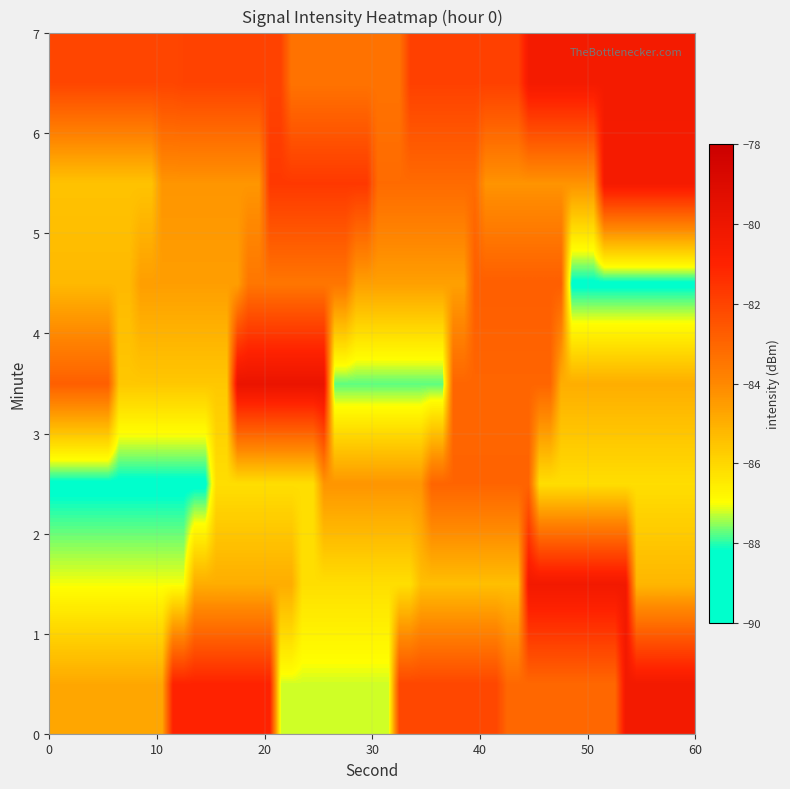

How many distinct data groups are displayed?

7